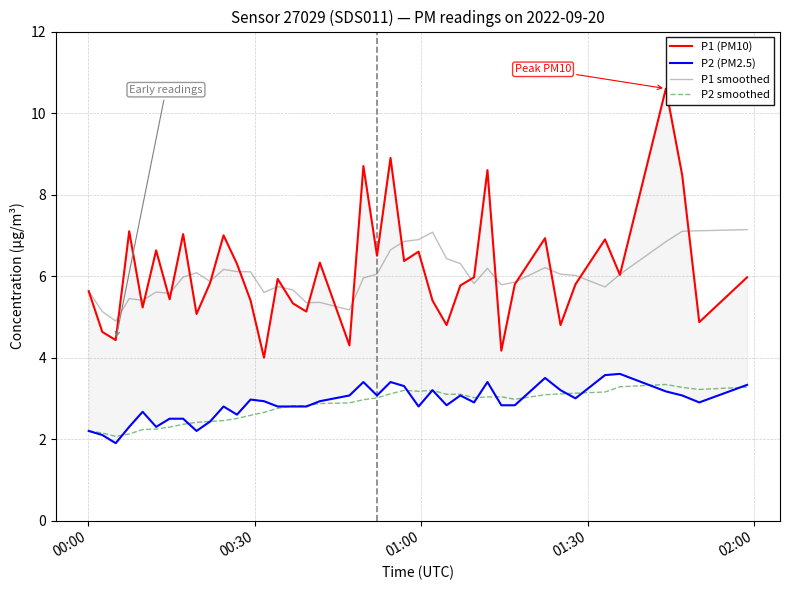

What is the minimum value for P2 smoothed?

2.1